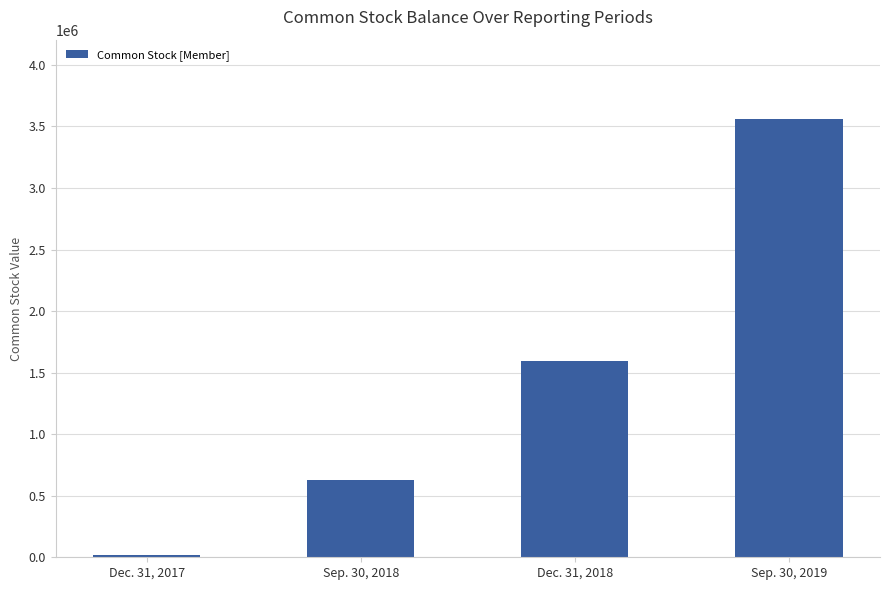

What is the change in value from Sep. 30, 2018 to Dec. 31, 2018?

+967064